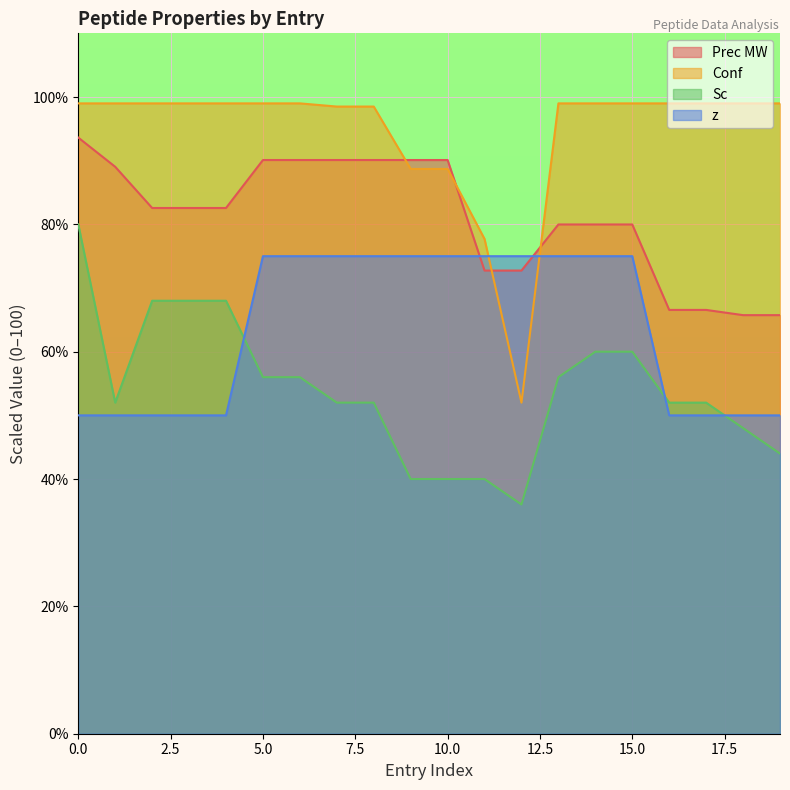

How many data points in Prec MW are less than 82?

9